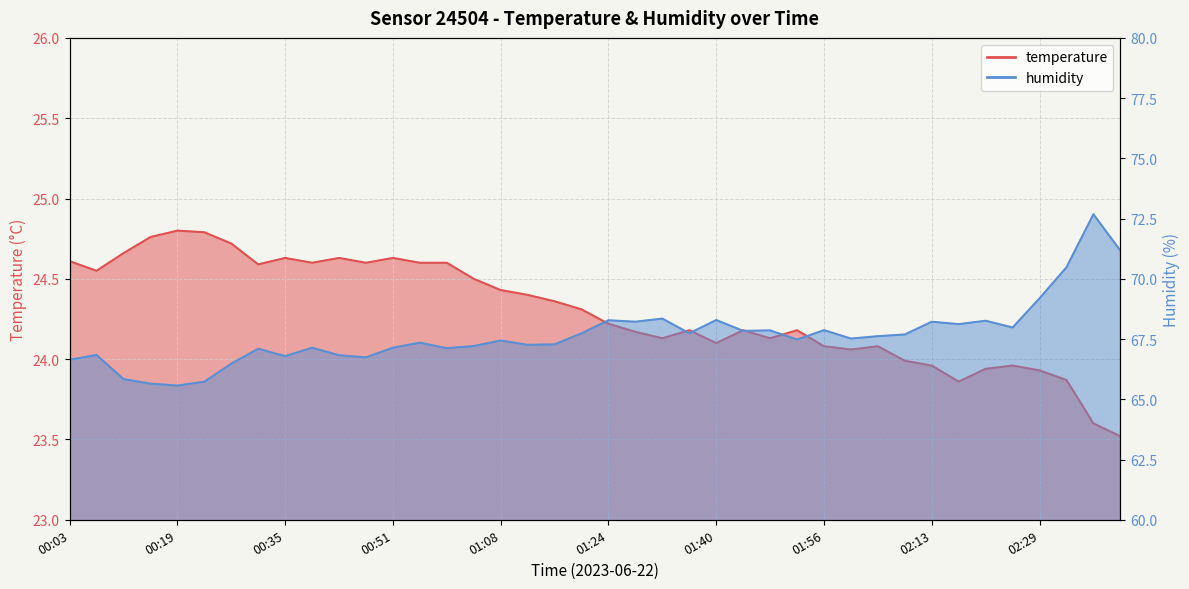

At how many categories does at least one series exceed 61?

40